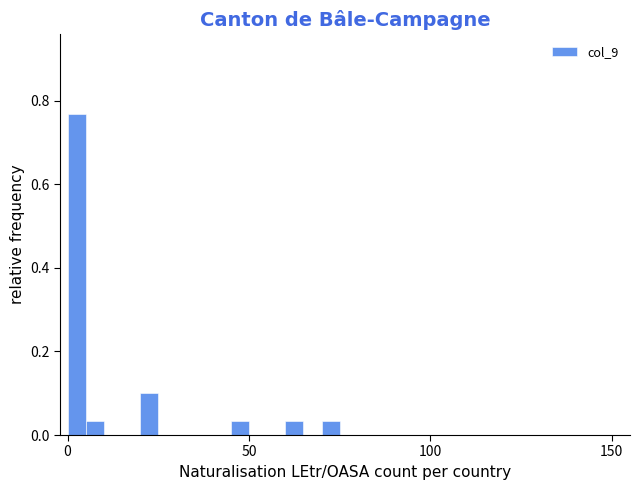

Read against the x-axis, roughly where is the centre of the tallest bar?

5